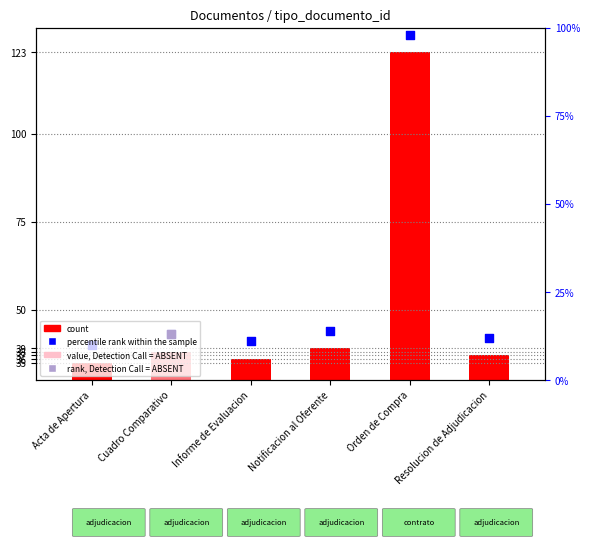

At how many categories does at least one series exceed 27?

6